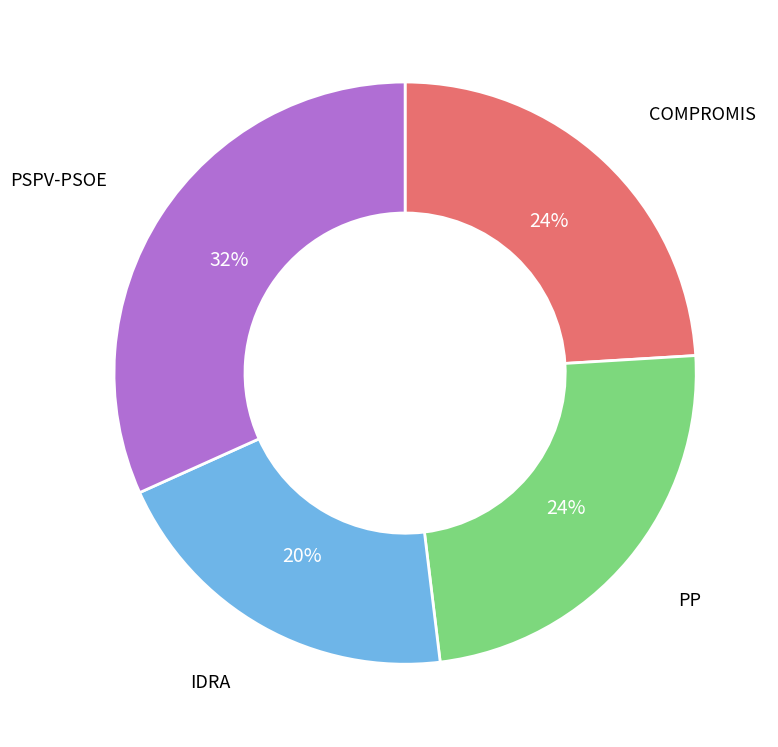

Does any single category account for the majority?

No